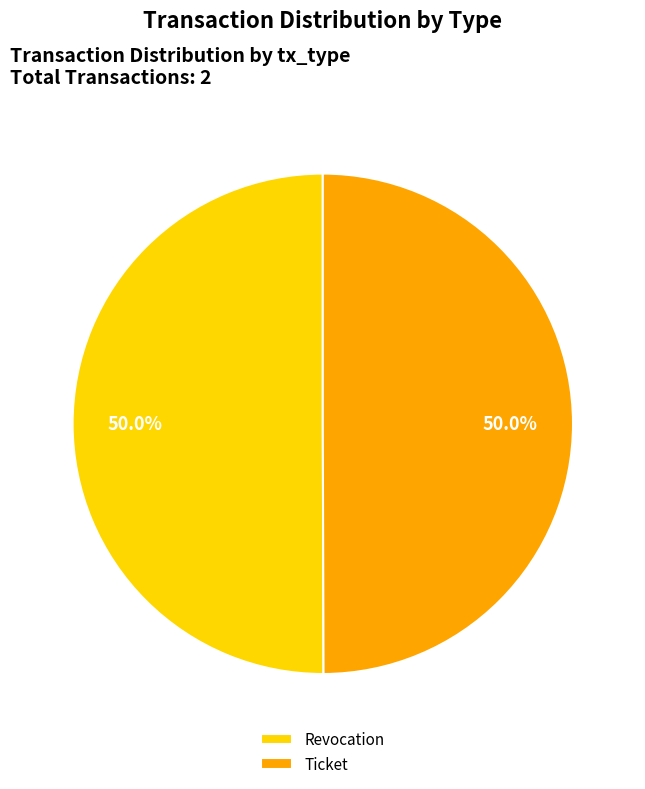

To the nearest percent, what portion does Revocation represent?

50%